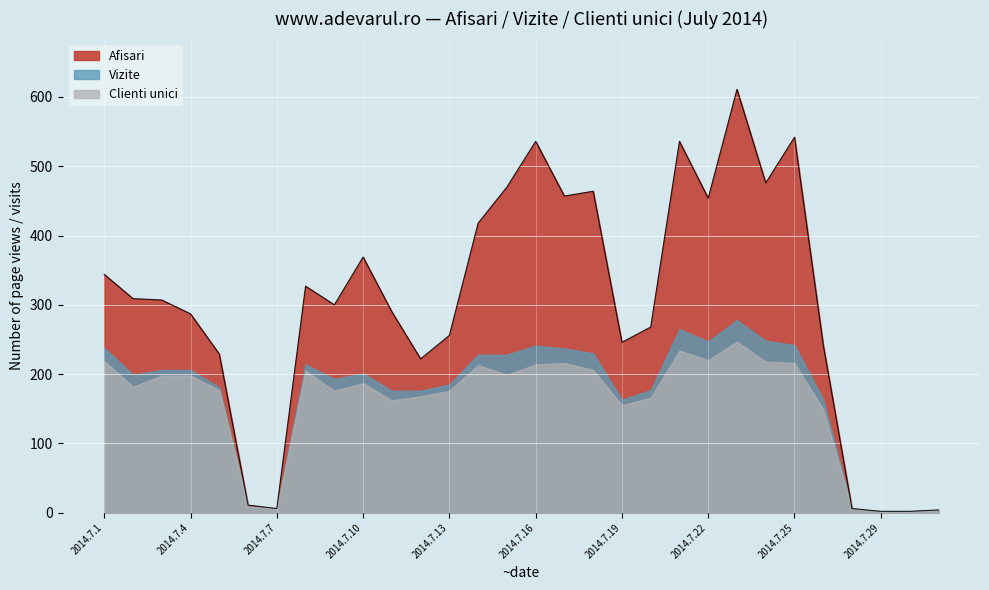

Rank the series at 2014.7.5 from highest to lowest value.

Afisari, Vizite, Clienti unici